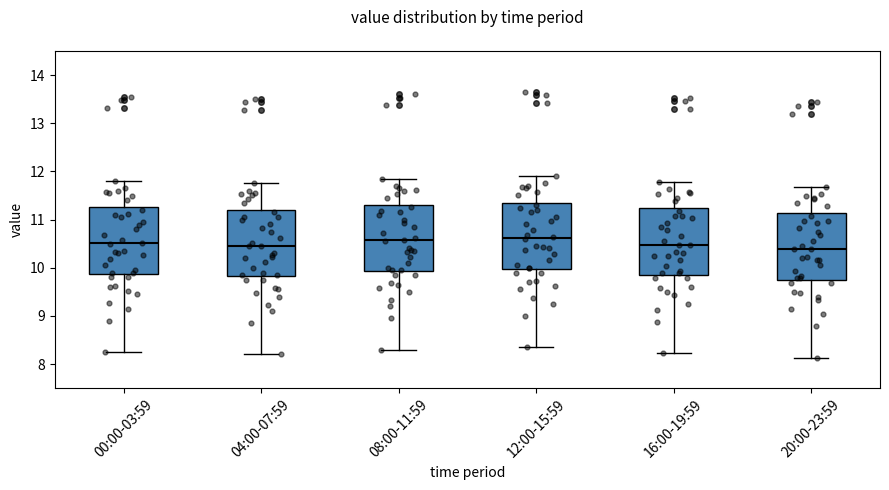

Reading left to right, read every box against the y-axis: the position of its median line, the range the box covers, and the ends of its whiskers. The values are not printed on the chart, so give them approximately, as read against the axis.

00:00-03:59: median 10.5, box 9.9 to 11.3, whiskers 8.3 to 11.8
04:00-07:59: median 10.5, box 9.8 to 11.2, whiskers 8.2 to 11.8
08:00-11:59: median 10.6, box 9.9 to 11.3, whiskers 8.3 to 11.9
12:00-15:59: median 10.6, box 10.0 to 11.4, whiskers 8.4 to 11.9
16:00-19:59: median 10.5, box 9.9 to 11.2, whiskers 8.2 to 11.8
20:00-23:59: median 10.4, box 9.8 to 11.1, whiskers 8.1 to 11.7